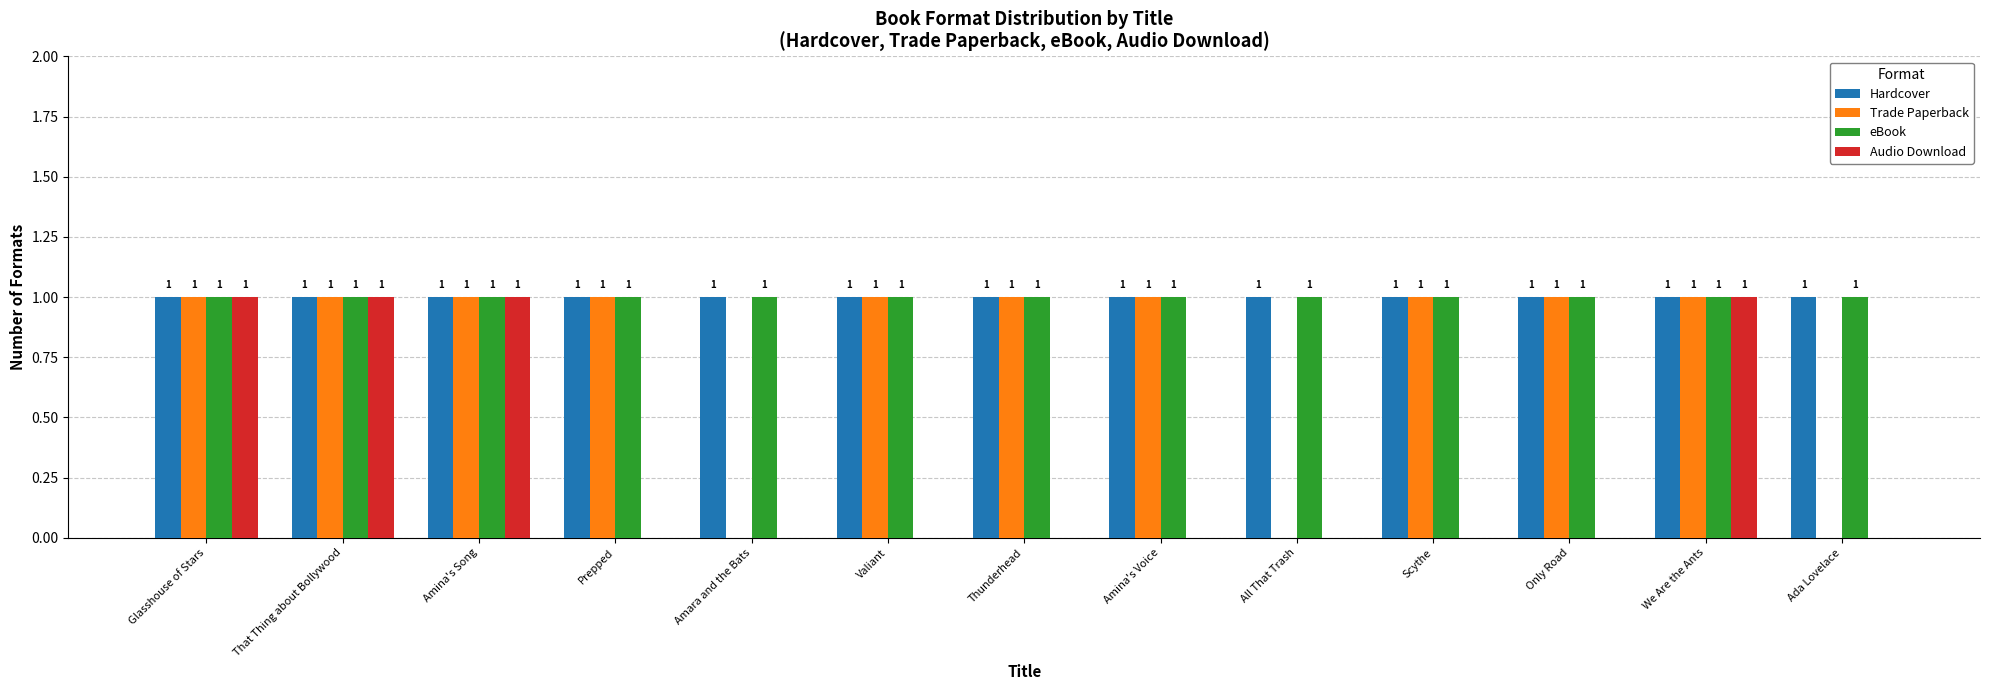

What is the sum of all eBook values?

13